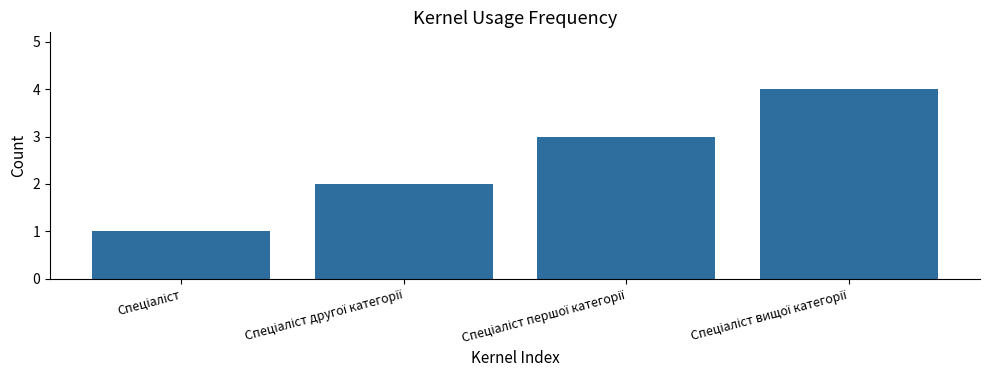

What is the maximum value shown in the chart?

4